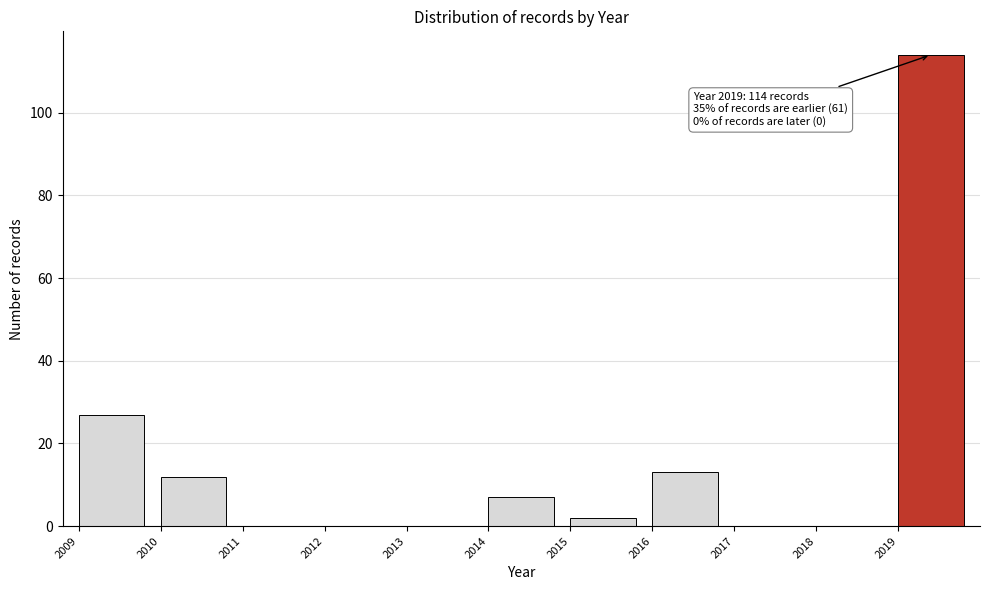

Which range on the x-axis has the tallest bar?

2019 to 2020